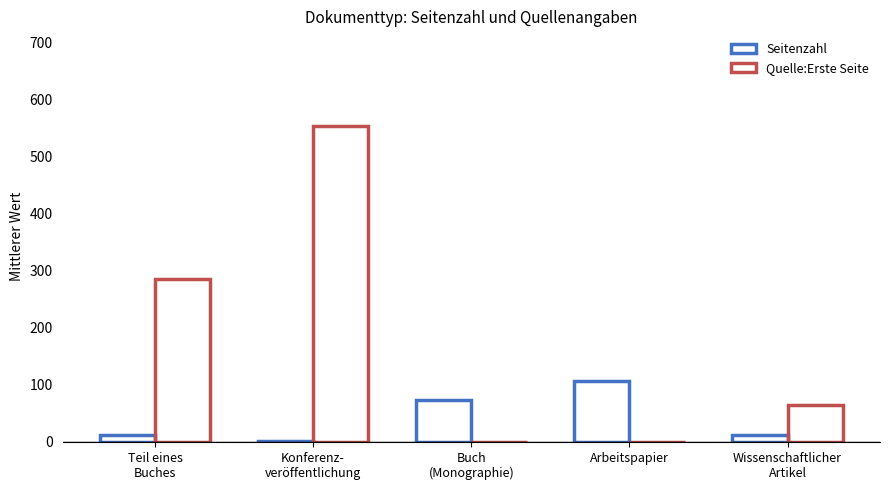

How many values in the Seitenzahl series exceed 12?

3